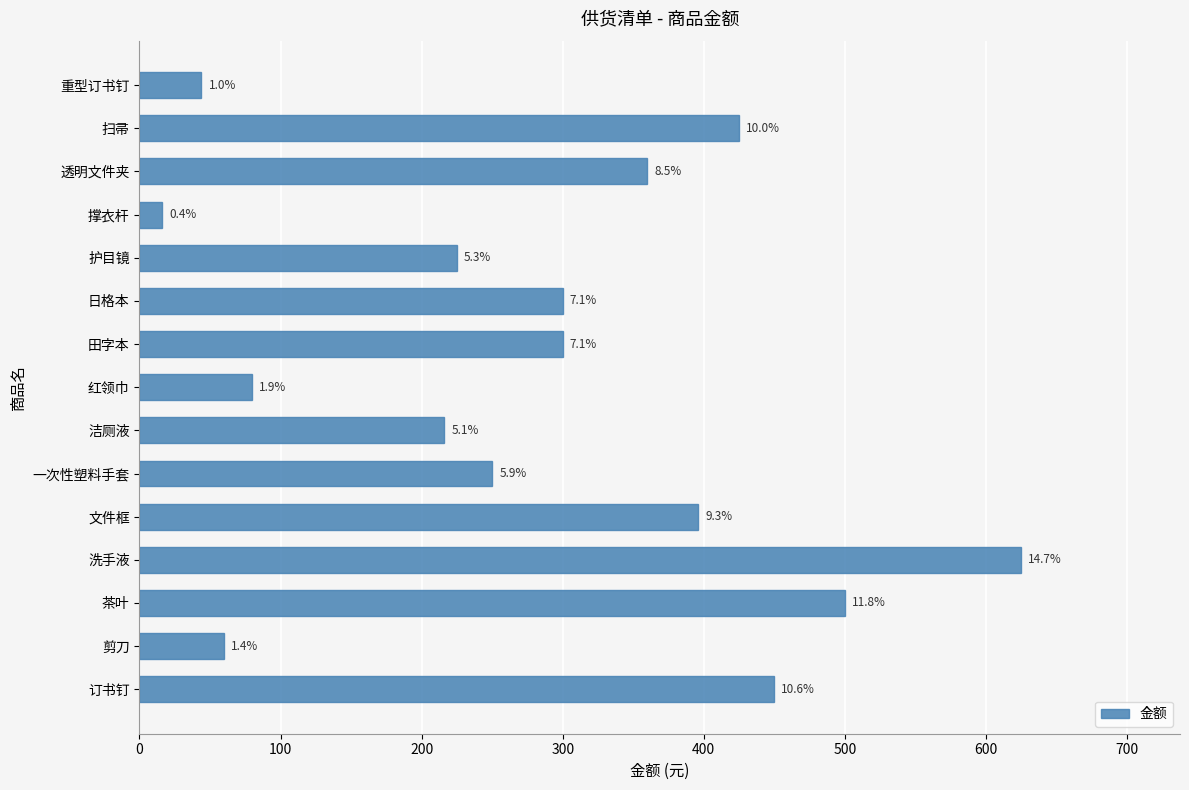

What is the difference between the maximum and minimum values?

609